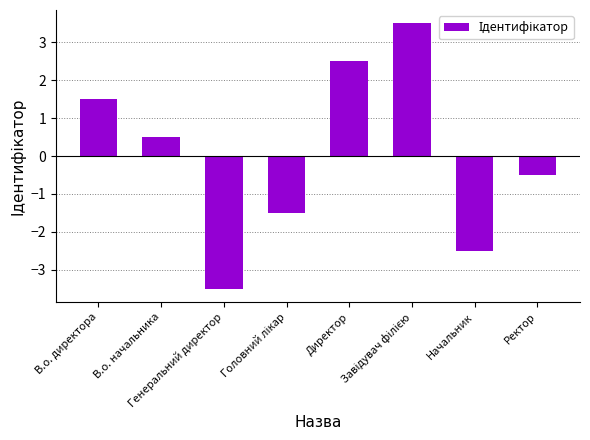

Where does the data first go above 0?

В.о. директора